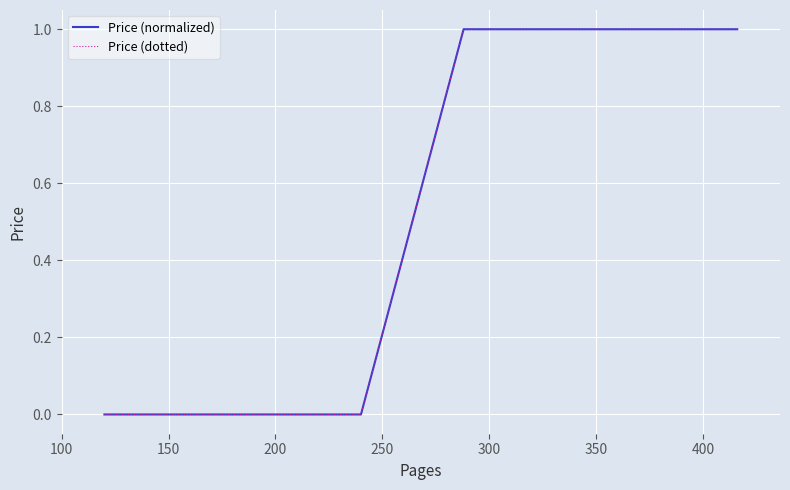

How many lines are shown in the chart?

2